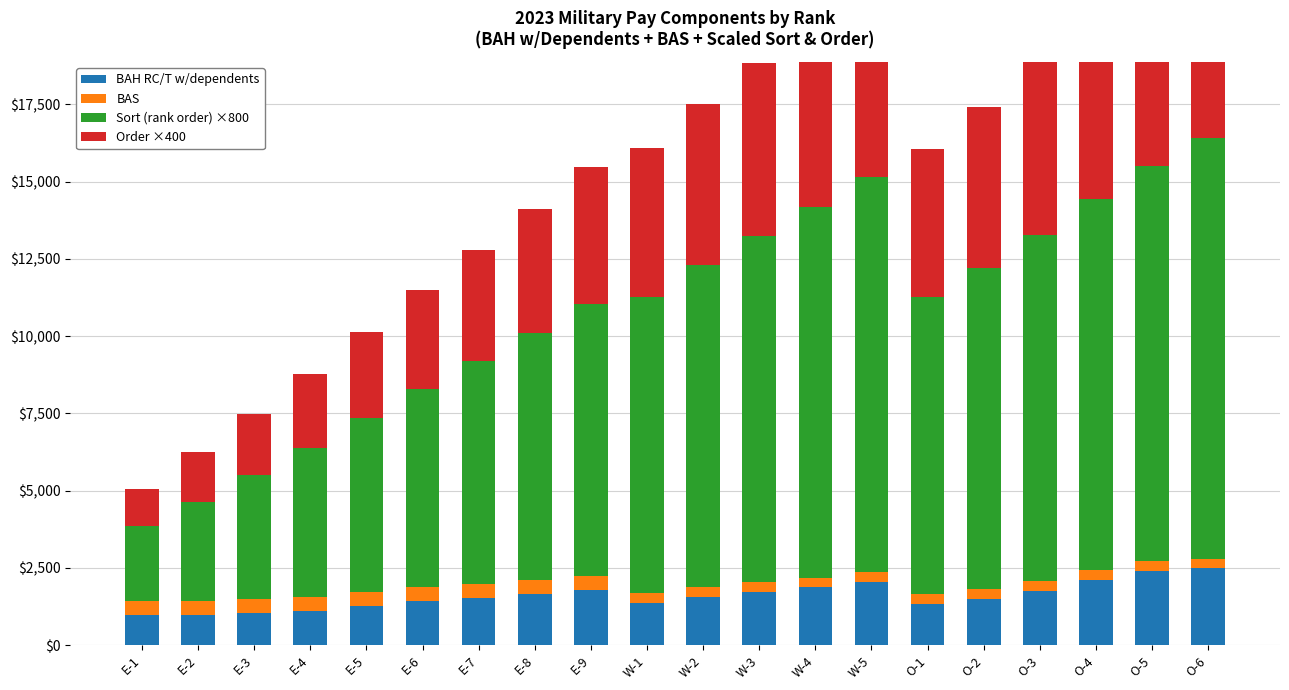

Is it true that BAH RC/T w/dependents equals 3682.9 at O-6?

False